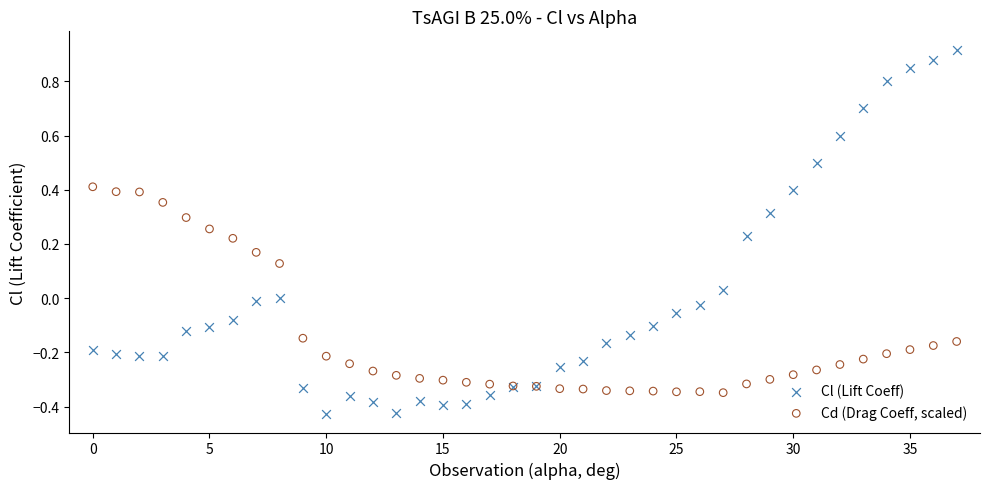

Which series reaches the minimum Y coordinate?

Cl (Lift Coeff)